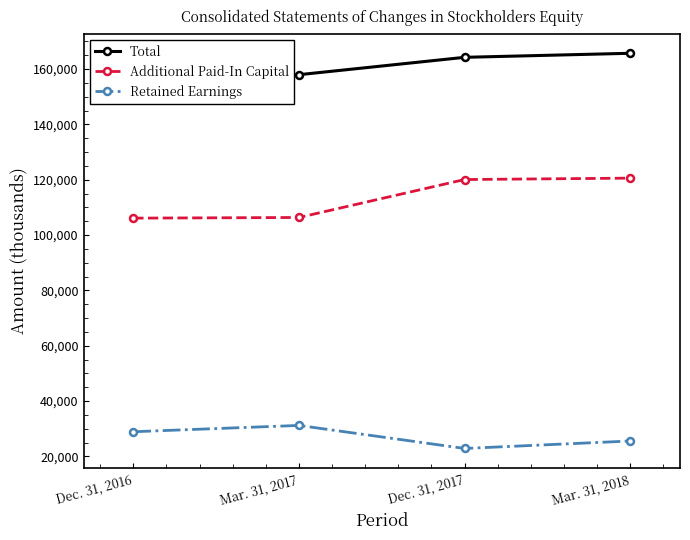

List the series in order of their peak value, highest first.

Total, Additional Paid-In Capital, Retained Earnings